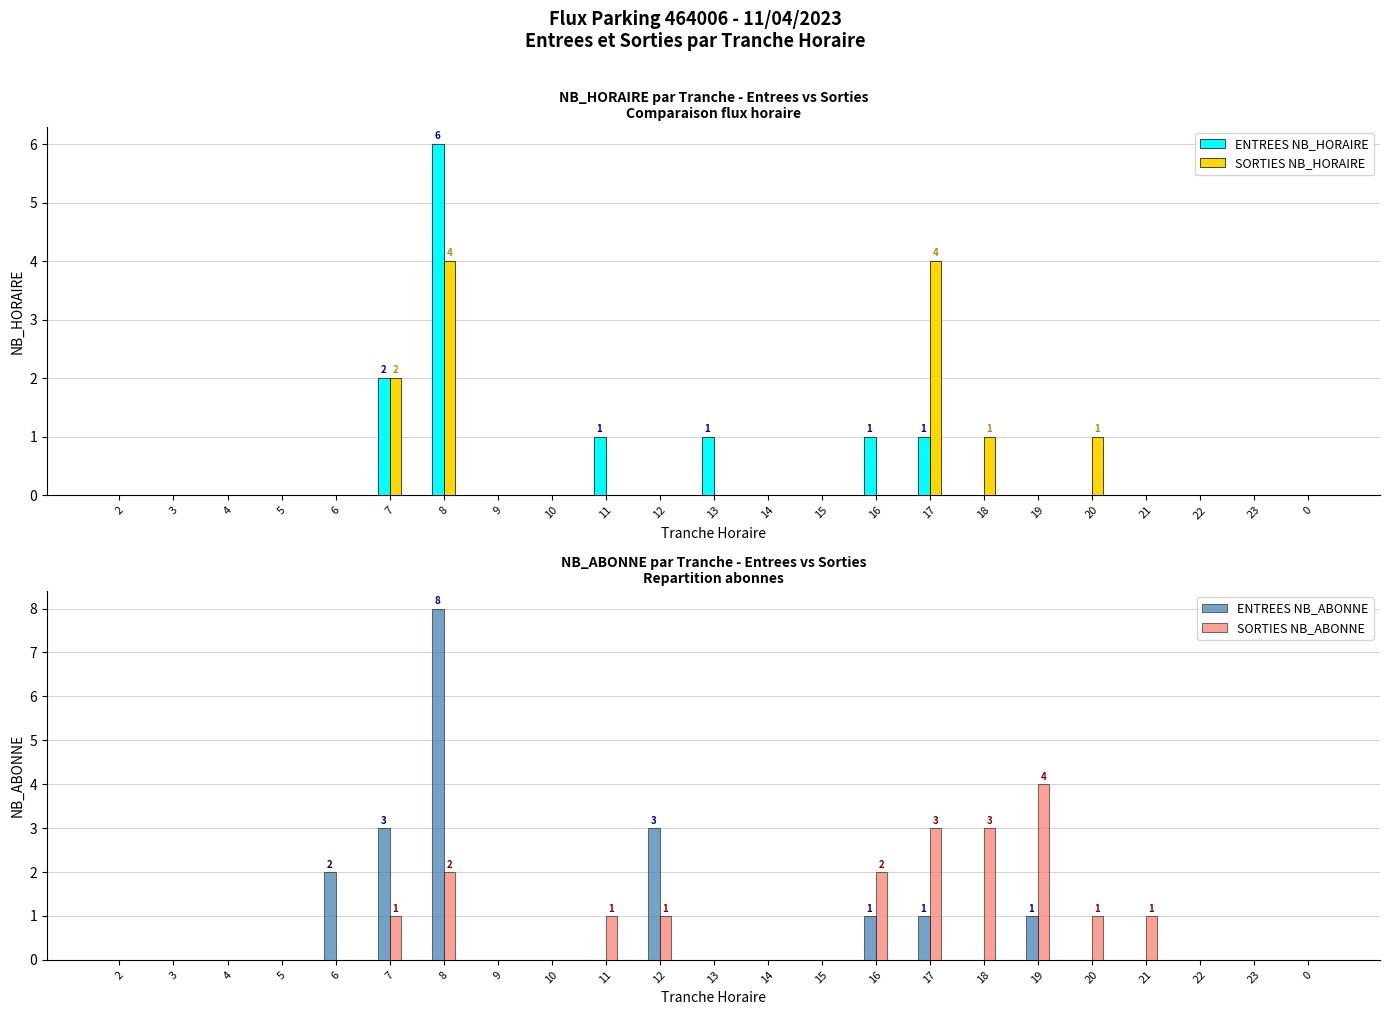

Reading left to right, transcribe all the data shown in this chart.

ENTREES NB_HORAIRE: 0	0	0	0	0	2	6	0	0	1	0	1	0	0	1	1	0	0	0	0	0	0	0
SORTIES NB_HORAIRE: 0	0	0	0	0	2	4	0	0	0	0	0	0	0	0	4	1	0	1	0	0	0	0
ENTREES NB_ABONNE: 0	0	0	0	2	3	8	0	0	0	3	0	0	0	1	1	0	1	0	0	0	0	0
SORTIES NB_ABONNE: 0	0	0	0	0	1	2	0	0	1	1	0	0	0	2	3	3	4	1	1	0	0	0